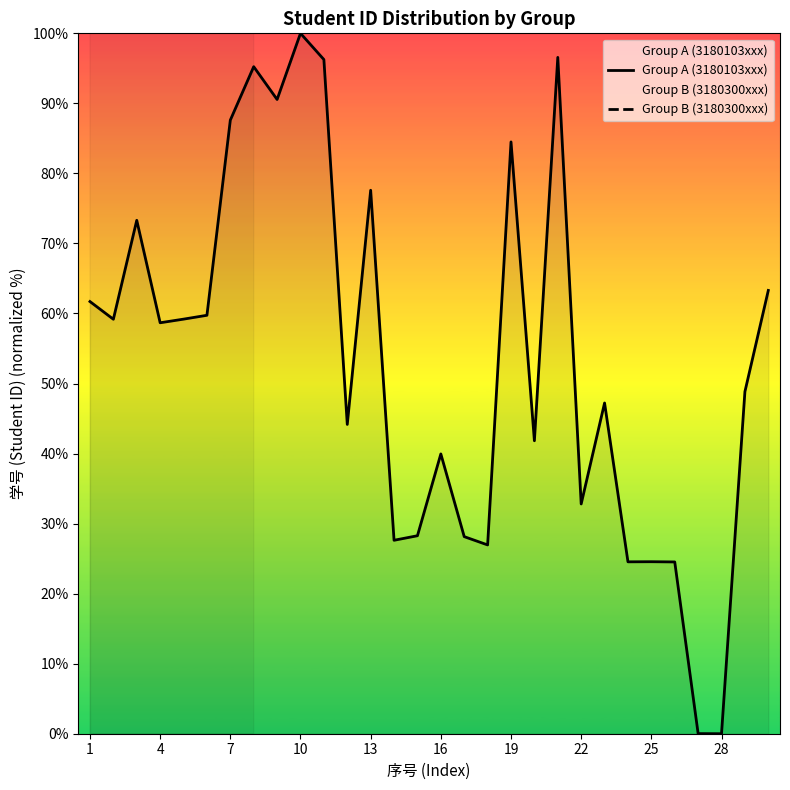

List the labels in order of value, largest first.

10, 21, 11, 8, 9, 7, 19, 13, 3, 30, 1, 6, 5, 2, 4, 29, 23, 12, 20, 16, 22, 15, 17, 14, 18, 25, 24, 26, 27, 28